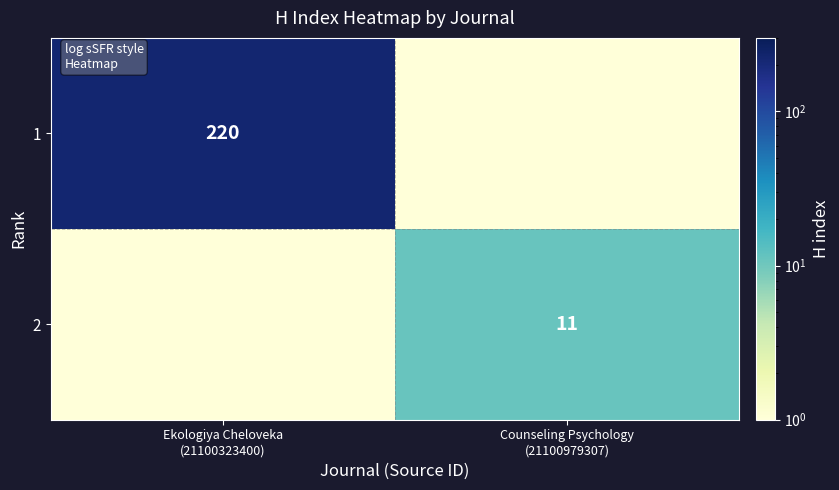

The 1 series shows 362 at Ekologiya Cheloveka (21100323400). True or false?

False